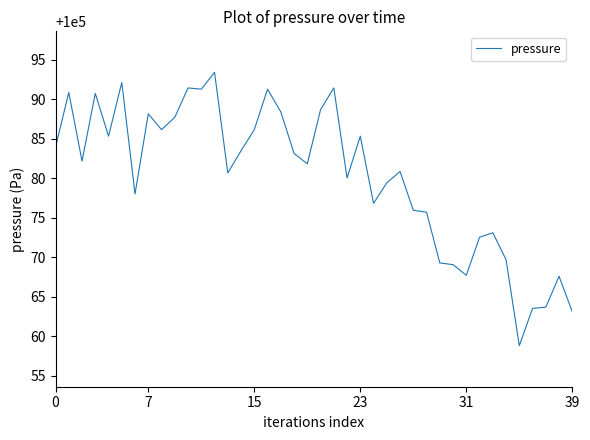

What is the maximum value shown in the chart?

100093.4